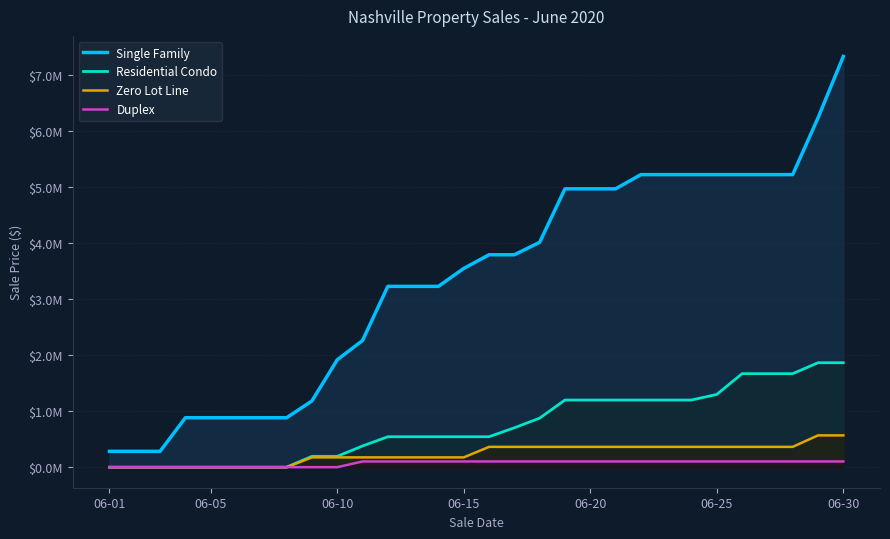

Rank the series at 17 from lowest to highest value.

Duplex, Zero Lot Line, Residential Condo, Single Family